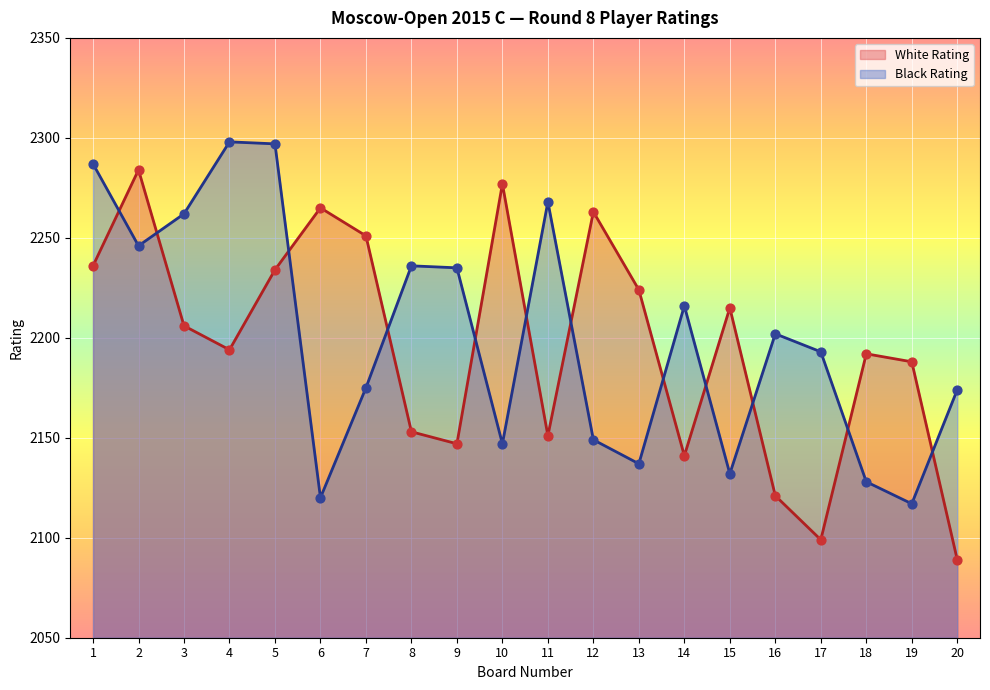

Which series has the widest spread of Y values?

White Rating